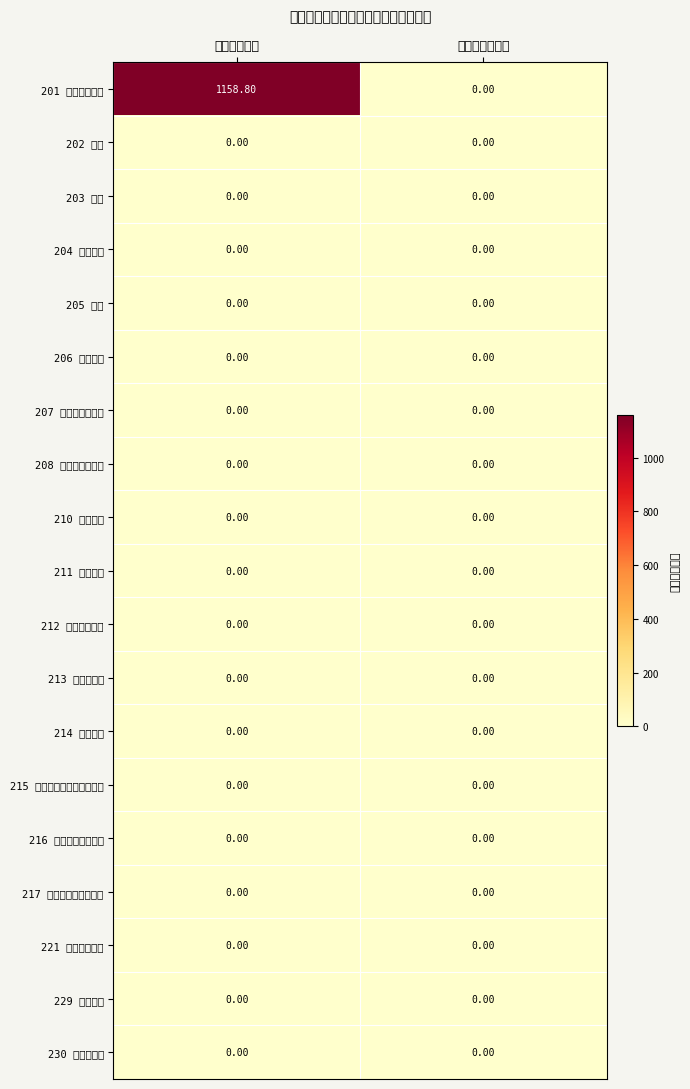

Which series has the widest spread of values?

201 一般公共服务